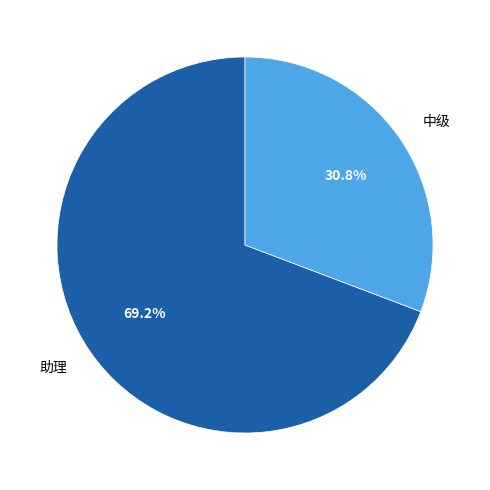

Is it true that 中级 is 31% of the pie?

True